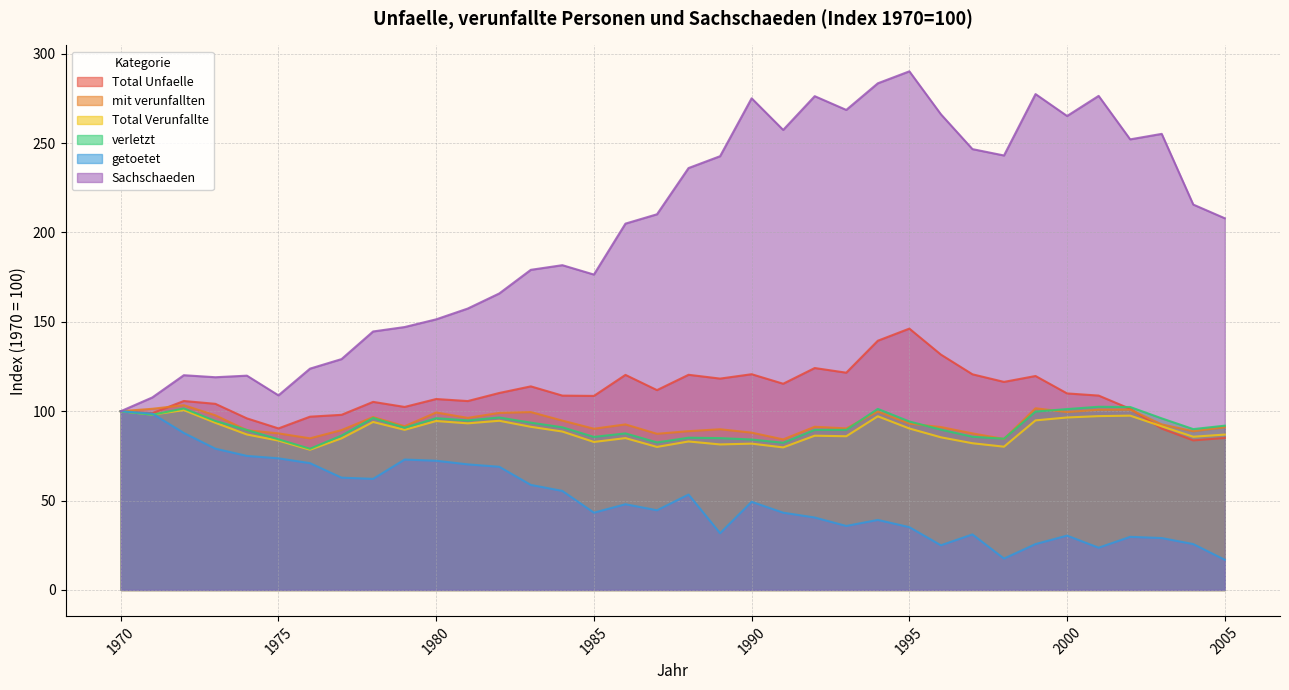

What is the difference between the getoetet values at 2003 and 2001?

5.4